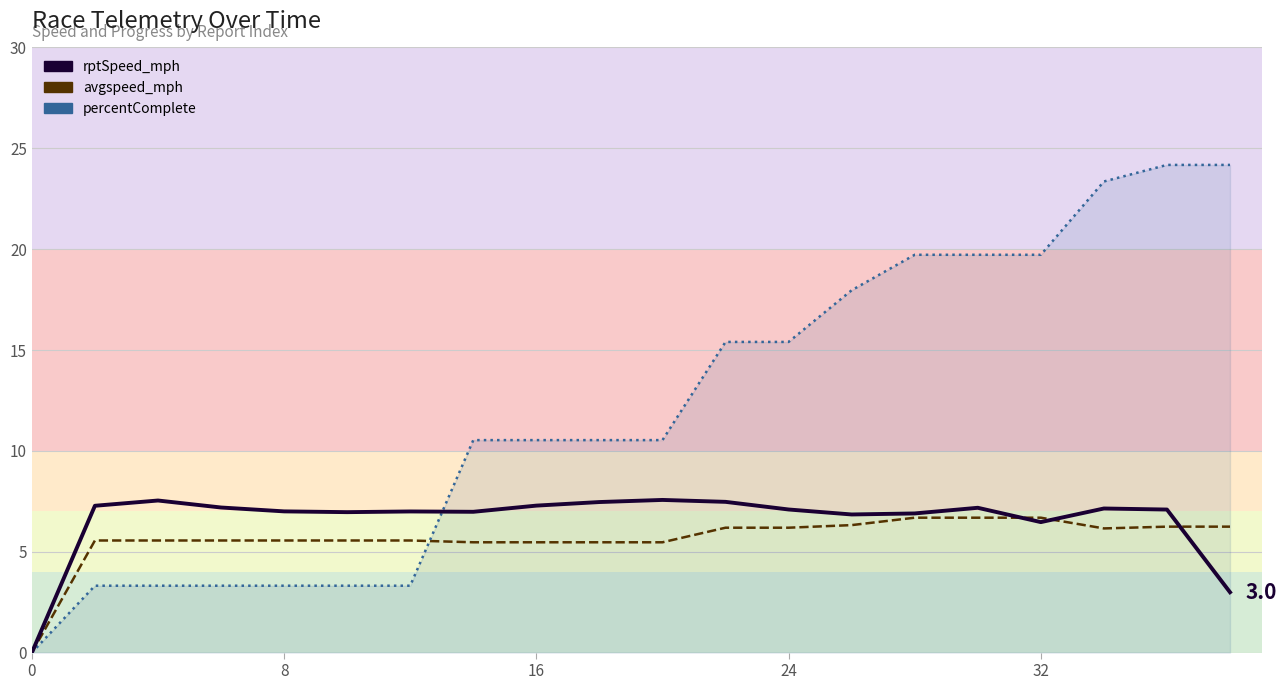

Is it true that rptSpeed_mph equals 4.0 at 19?

False